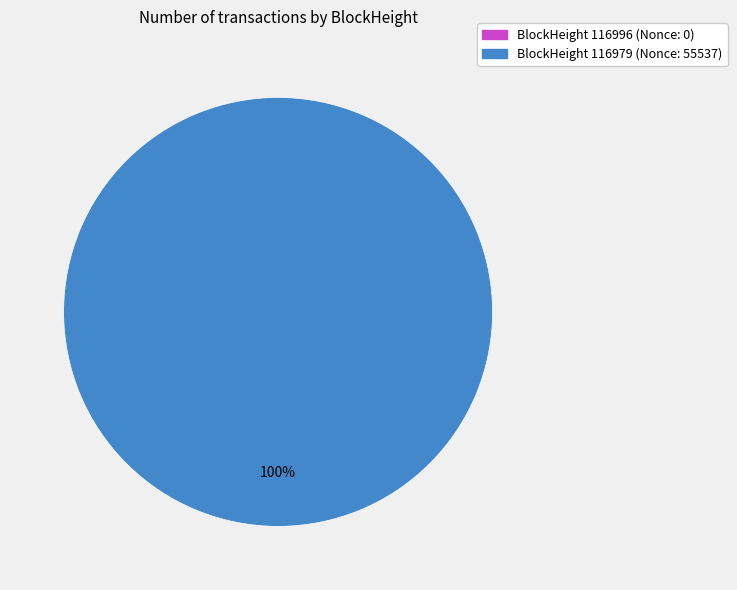

Which category accounts for the majority?

116979